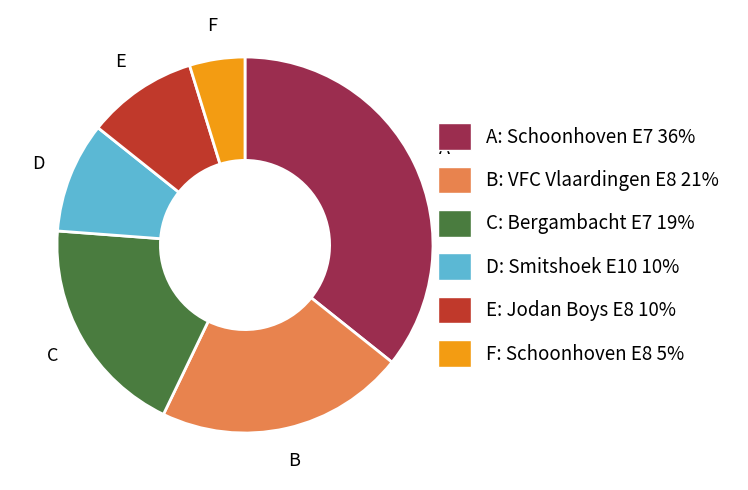

How many slices are in this pie chart?

6